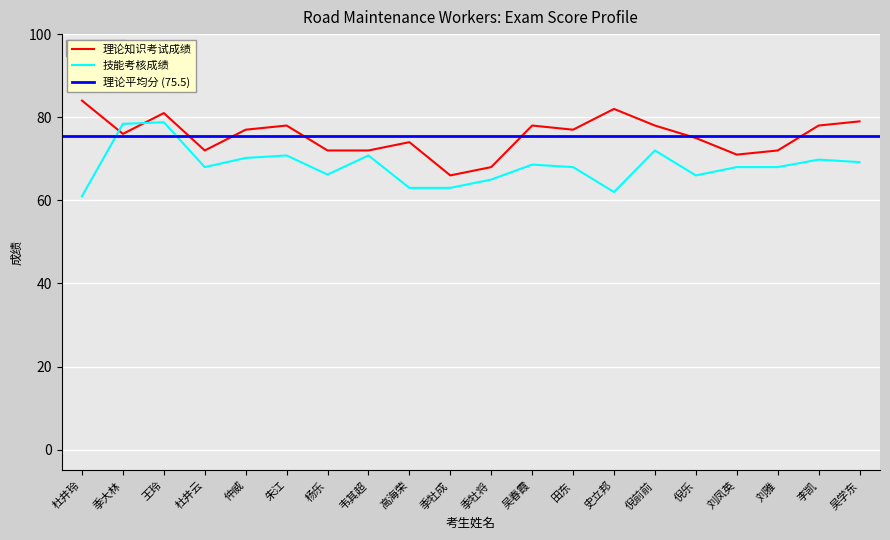

How many interior local peaks does the 技能考核成绩 series have?

6